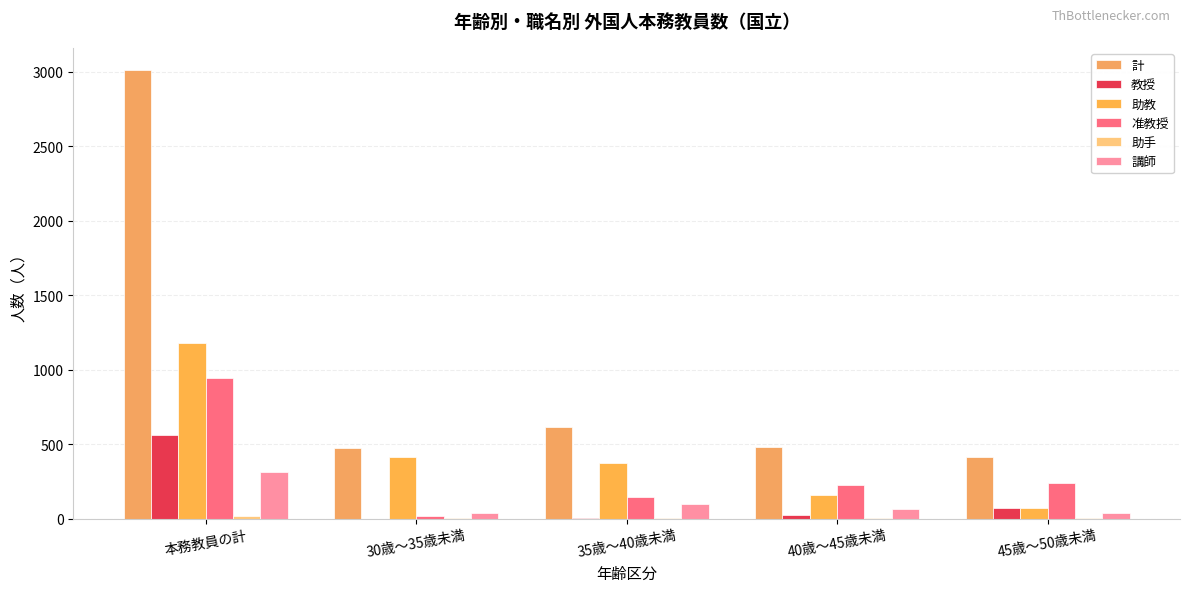

How many groups of bars are there?

5